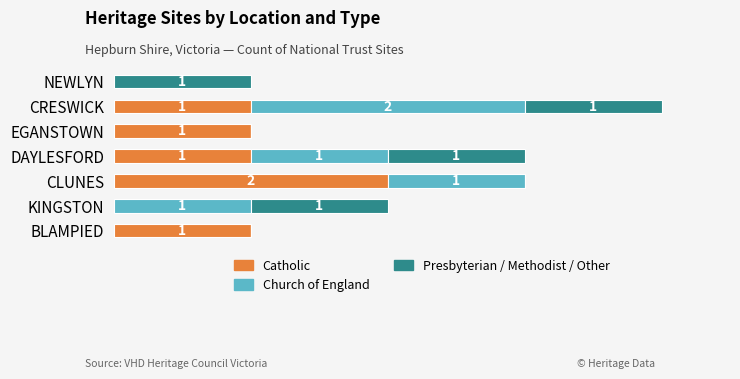

At which category is the sum across all series the highest?

CRESWICK